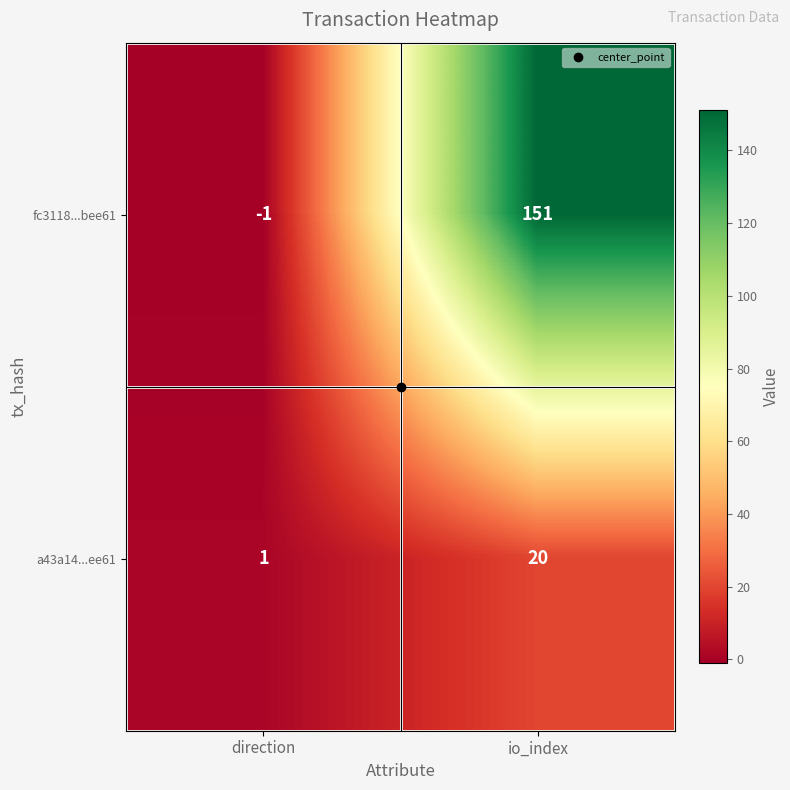

How many series are shown in this chart?

2